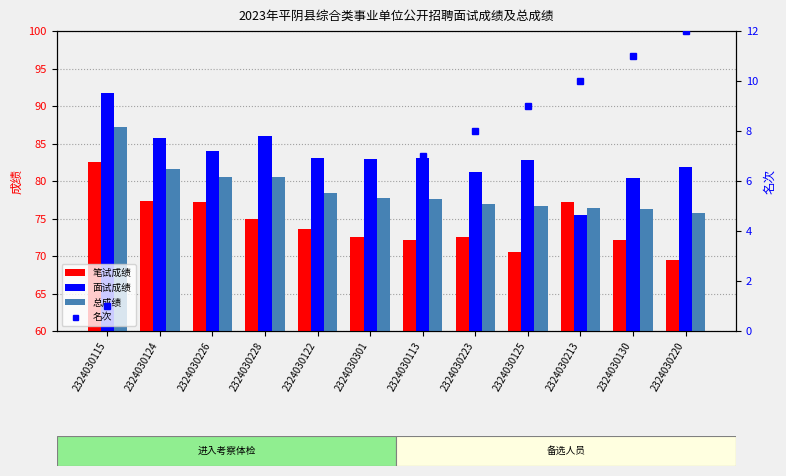

Are the bars grouped side by side (vs. stacked)?

Yes